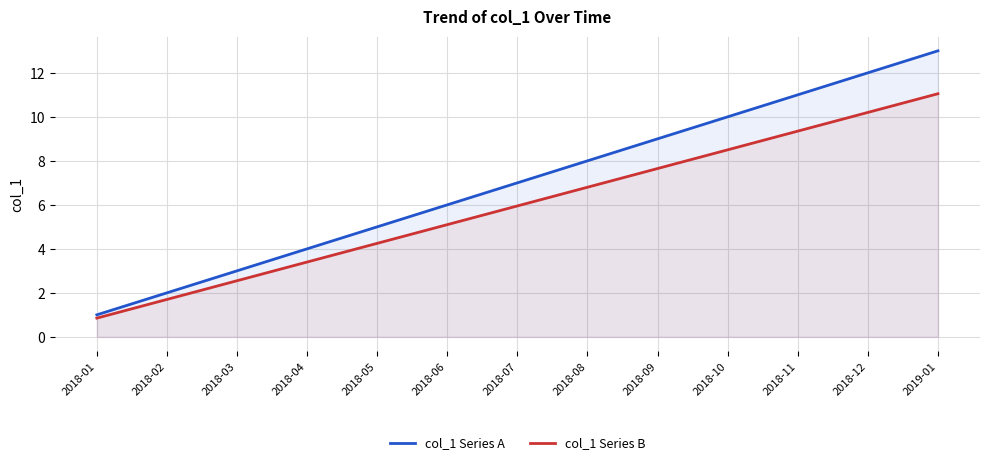

True or false: col_1 Series B and col_1 Series A cross at least once.

False